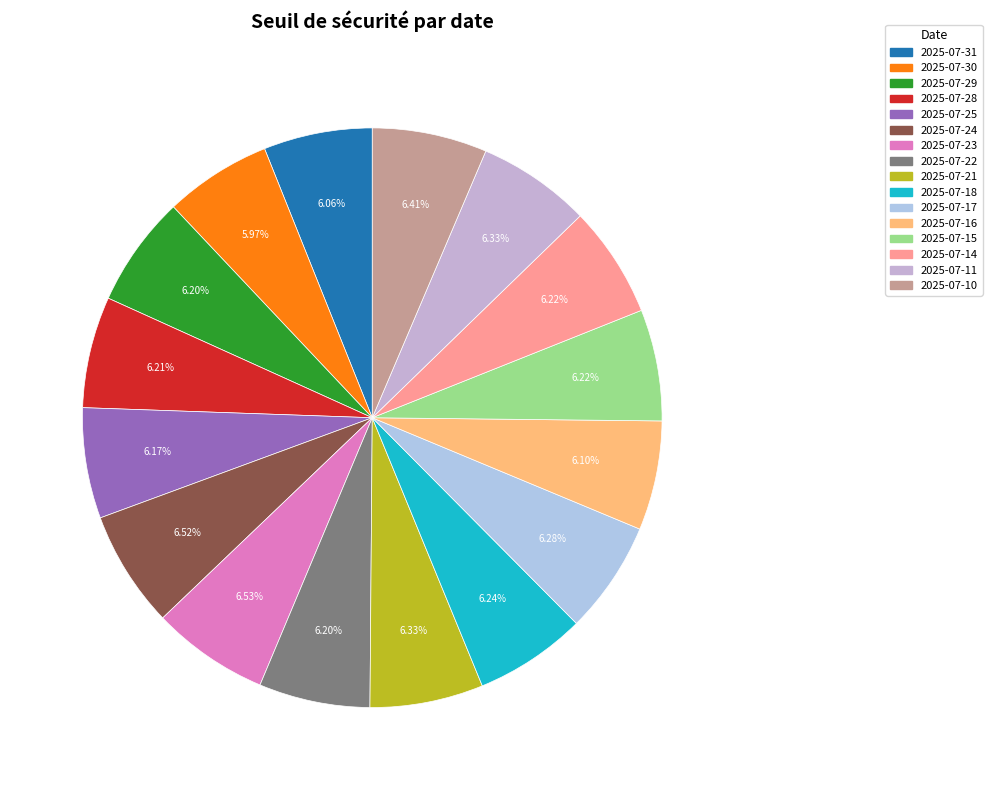

Is it true that 2025-07-31 is 6% of the pie?

True